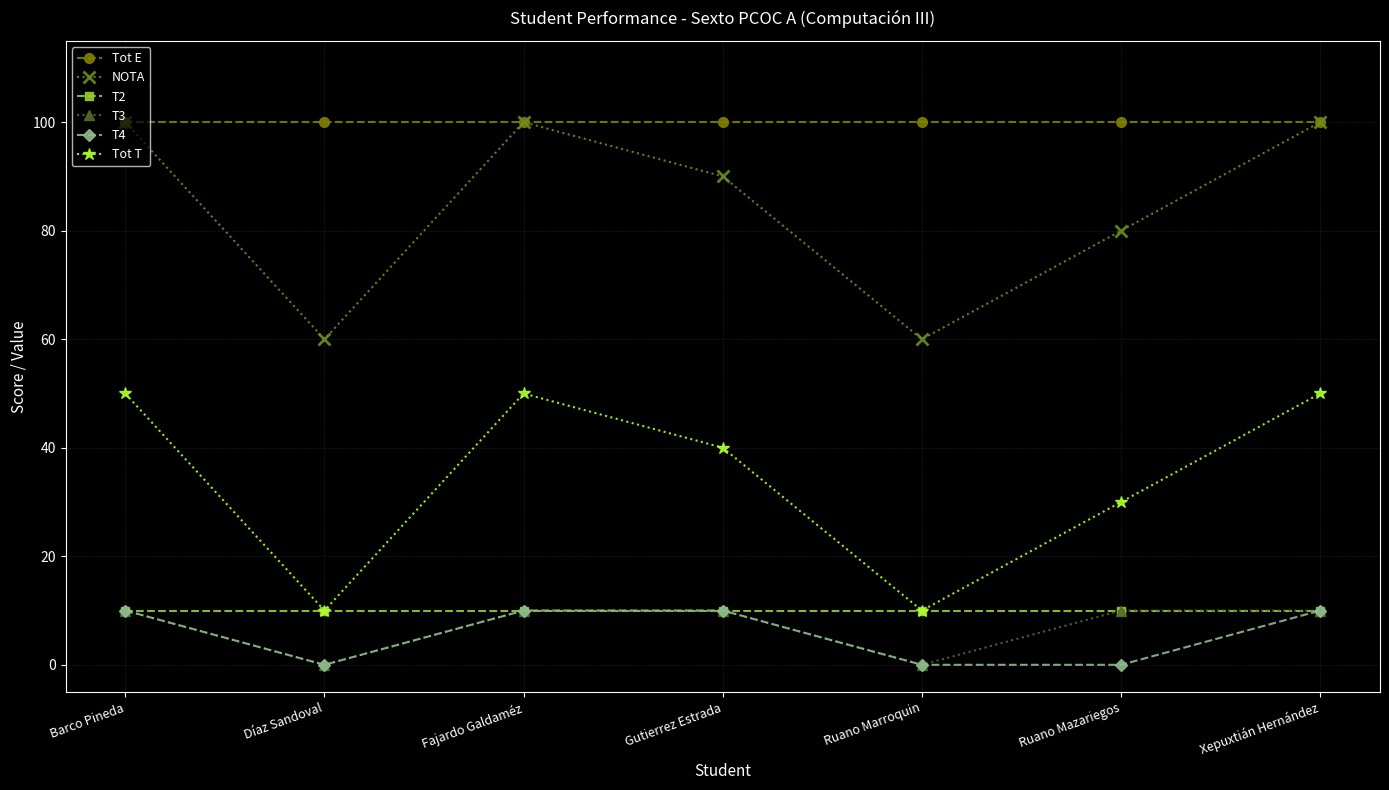

Read the NOTA value at Xepuxtián Hernández.

100